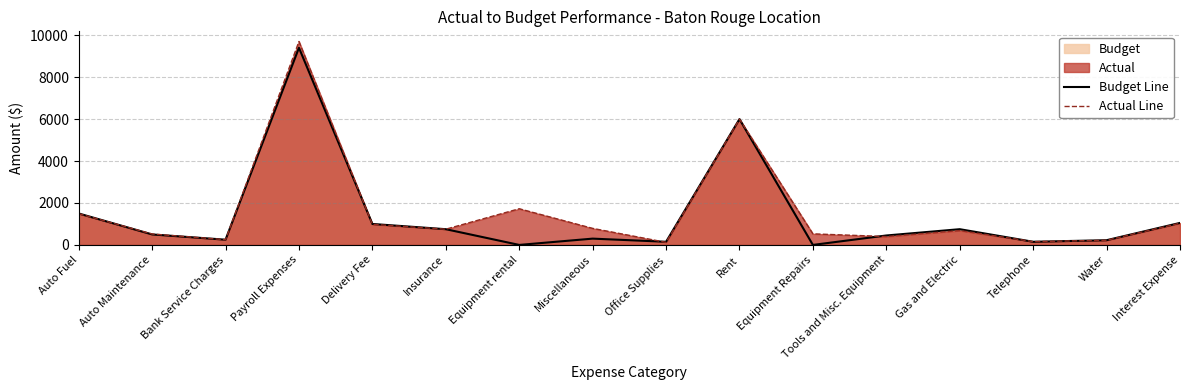

Is it true that Actual Line equals 217 at Office Supplies?

False